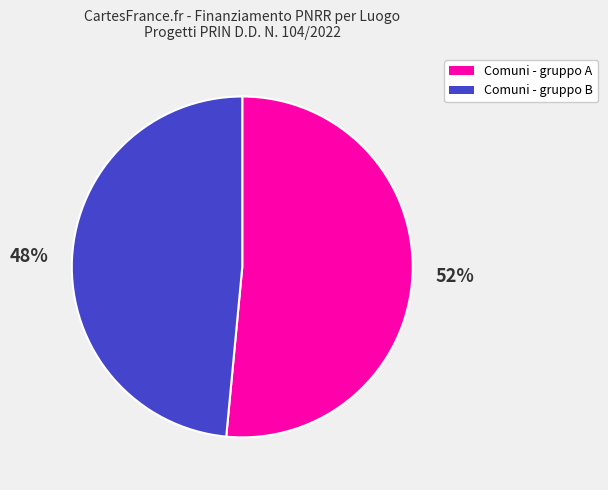

Count the number of slices in the pie.

2